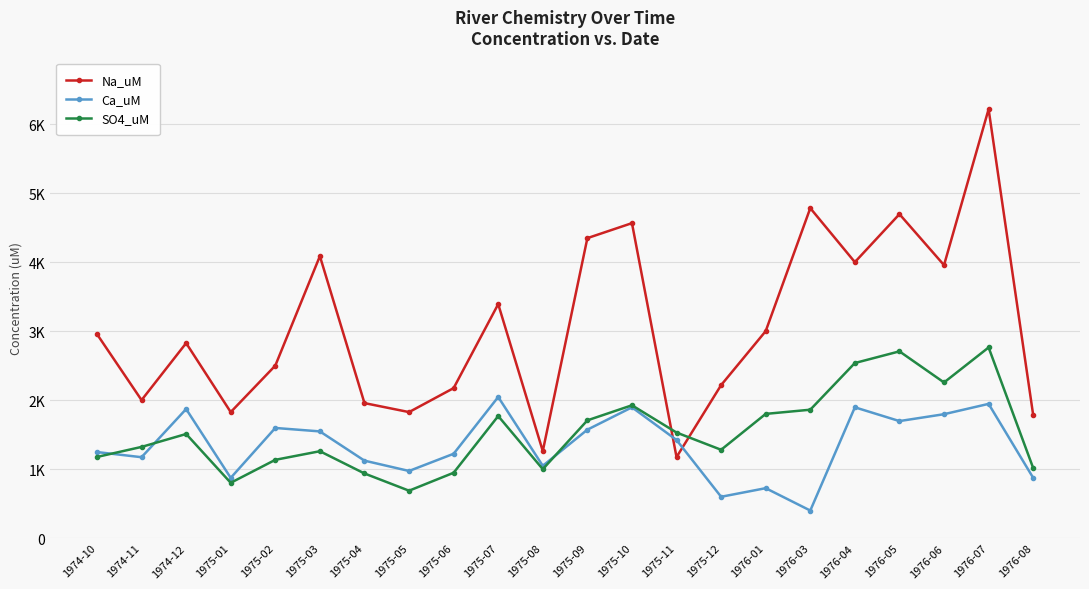

What is the difference between the second highest and second lowest values in the SO4_uM series?

1906.2